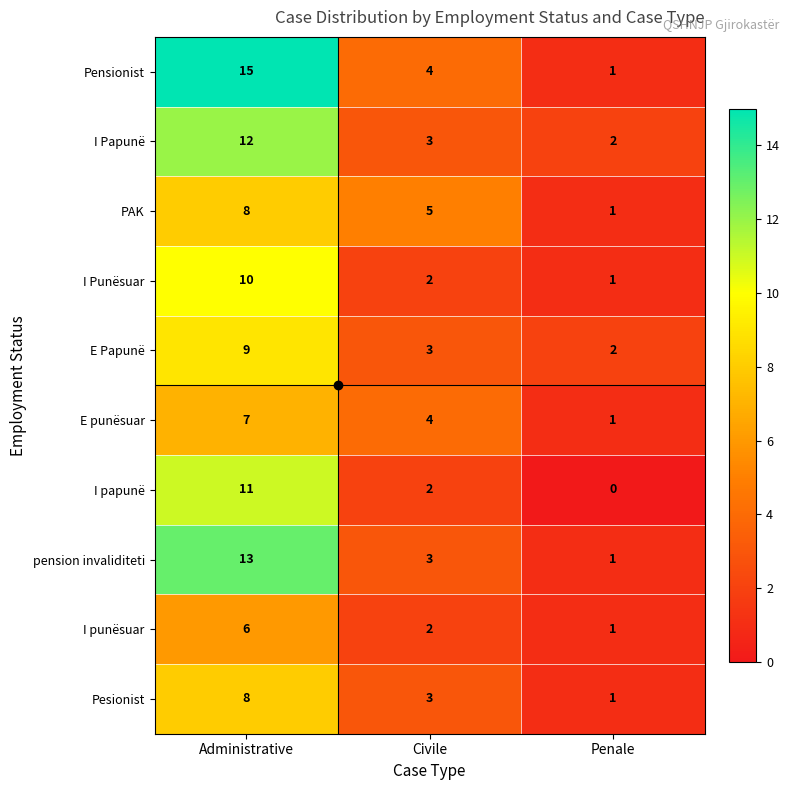

At which category does the chart reach its minimum across all series?

Penale